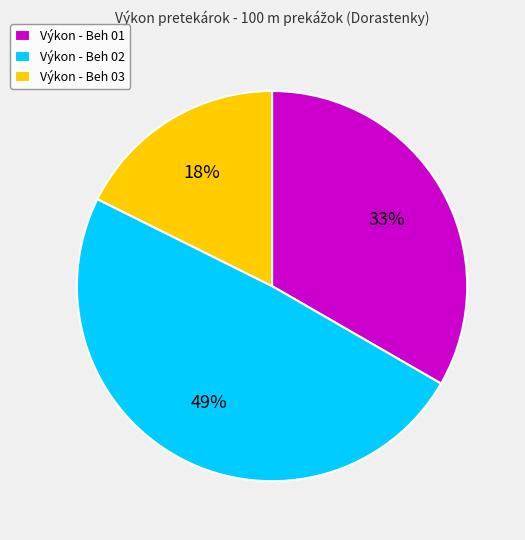

True or false: Výkon - Beh 03 accounts for 18% of the total.

True